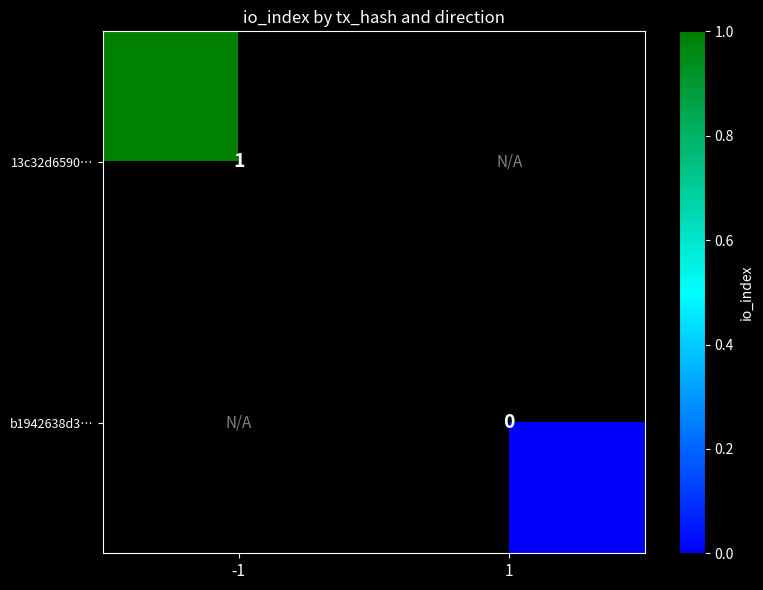

At how many categories does at least one series exceed 0?

1